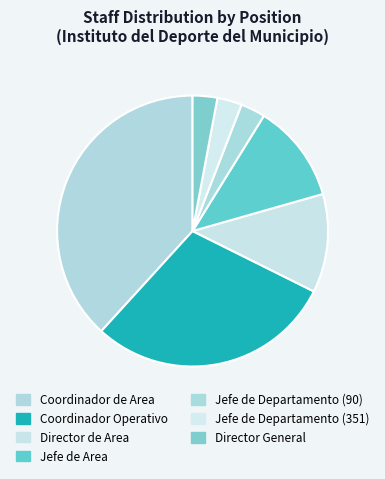

True or false: Coordinador Operativo accounts for 29% of the total.

True